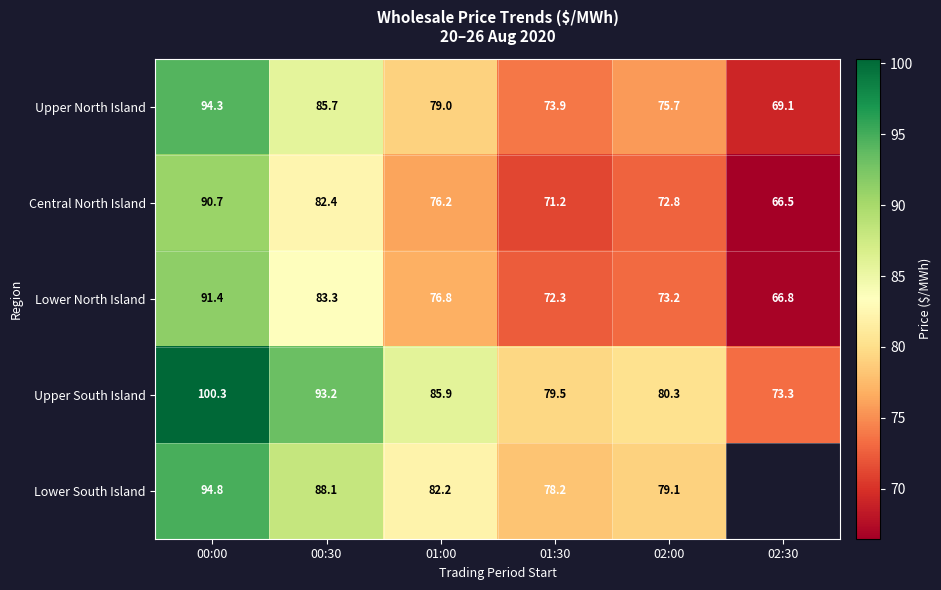

What is the approximate value of Lower North Island at 01:30?

72.3